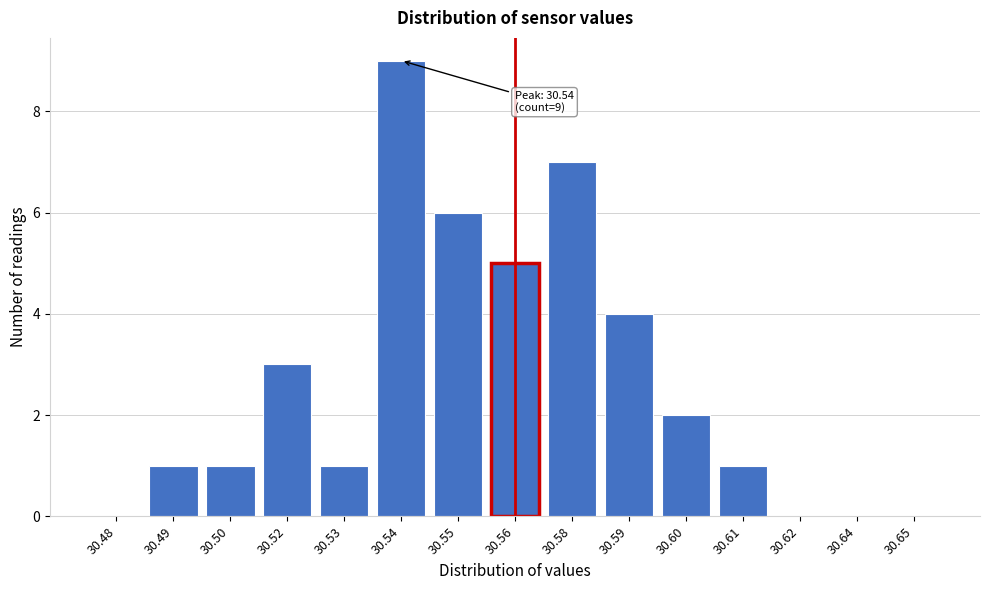

Reading left to right, extract all data points from this chart.

30.48=0	30.49=1	30.50=1	30.52=3	30.53=1	30.54=9	30.55=6	30.56=5	30.58=7	30.59=4	30.60=2	30.61=1	30.62=0	30.64=0	30.65=0